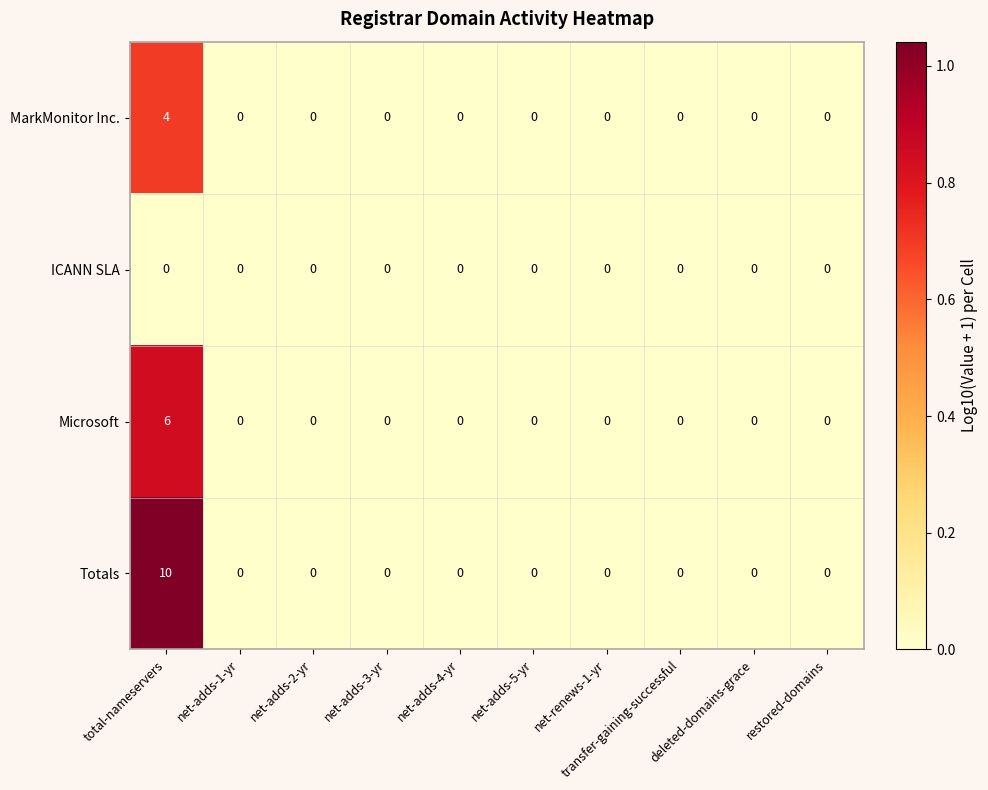

Which series has the widest spread of values?

Totals